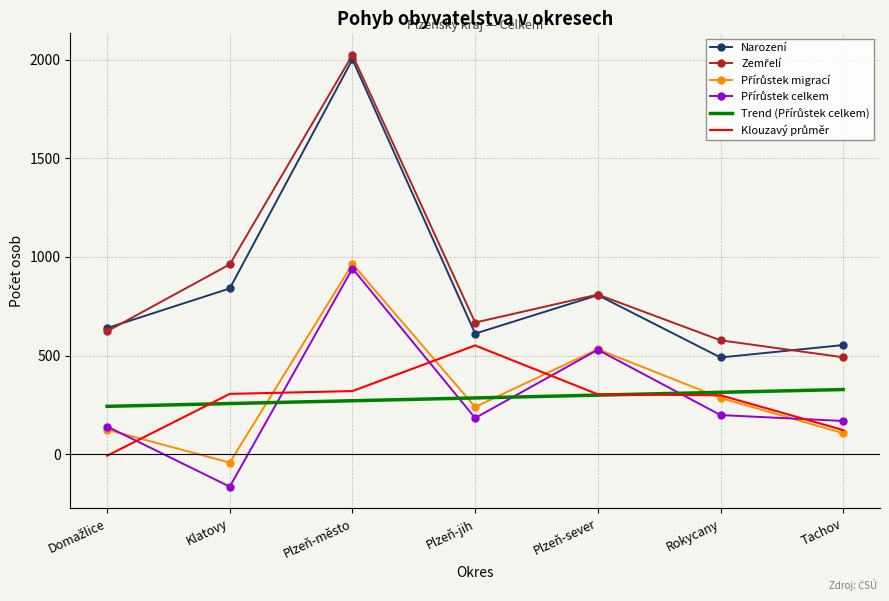

What is the difference between the highest and lowest values at Rokycany?

379.0